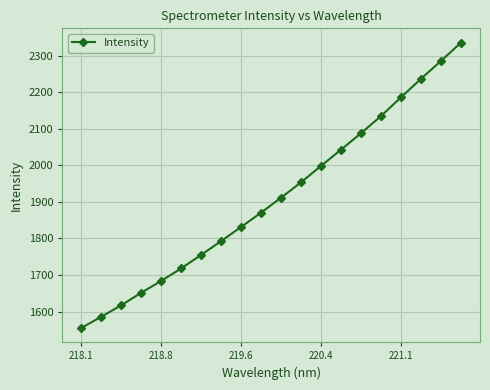

Does the chart have visible grid lines?

Yes